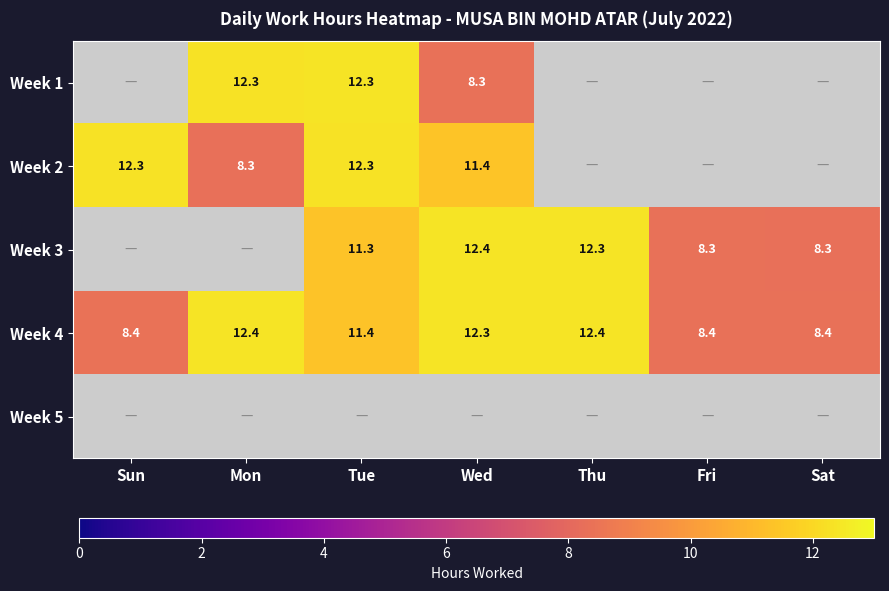

The Week 4 series shows 4.9 at Sat. True or false?

False